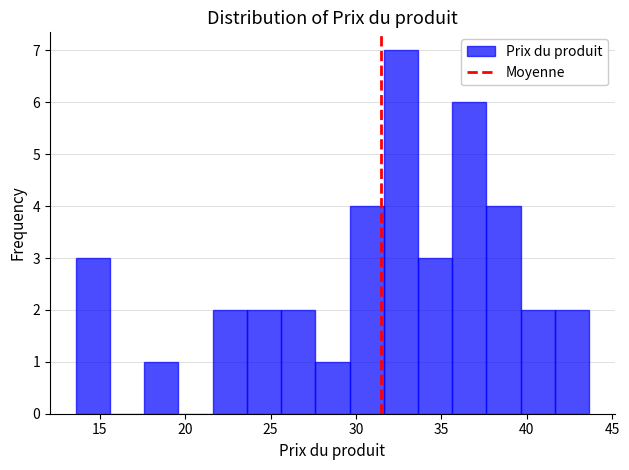

Which range on the x-axis has the tallest bar?

31.5 to 33.5